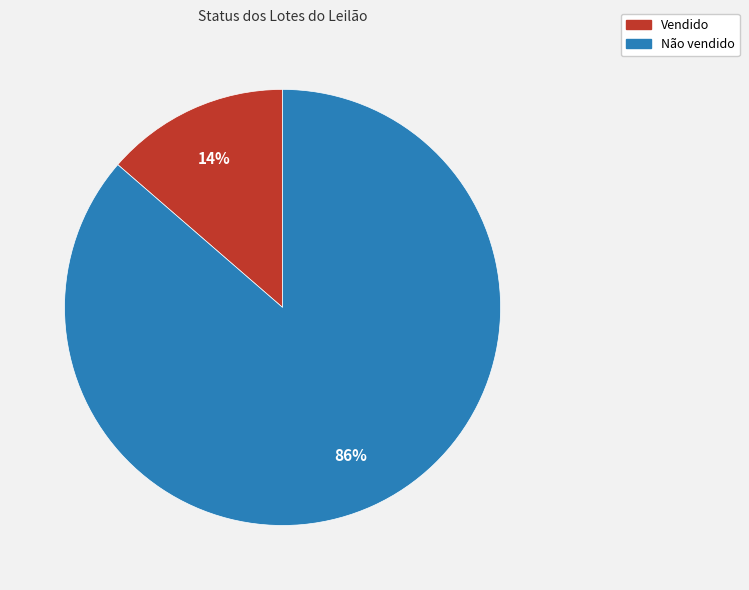

Is the sum of Não vendido and Vendido greater than half?

Yes